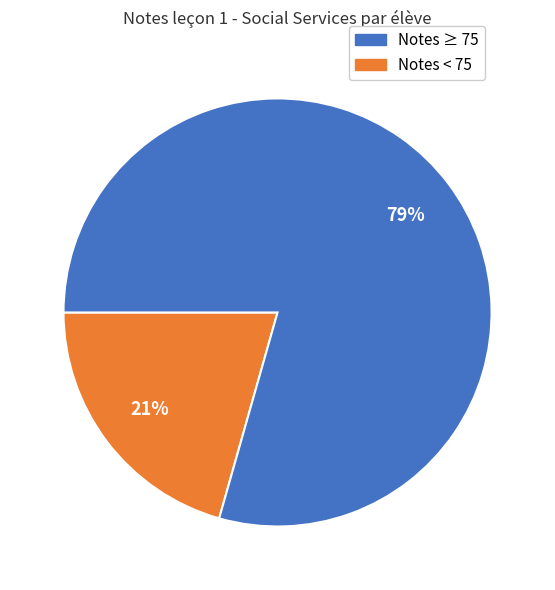

Is there any slice that represents more than half of the pie?

Yes